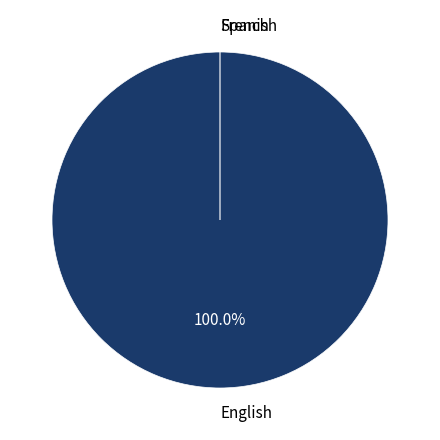

What percentage is the English slice, to the nearest percent?

100%